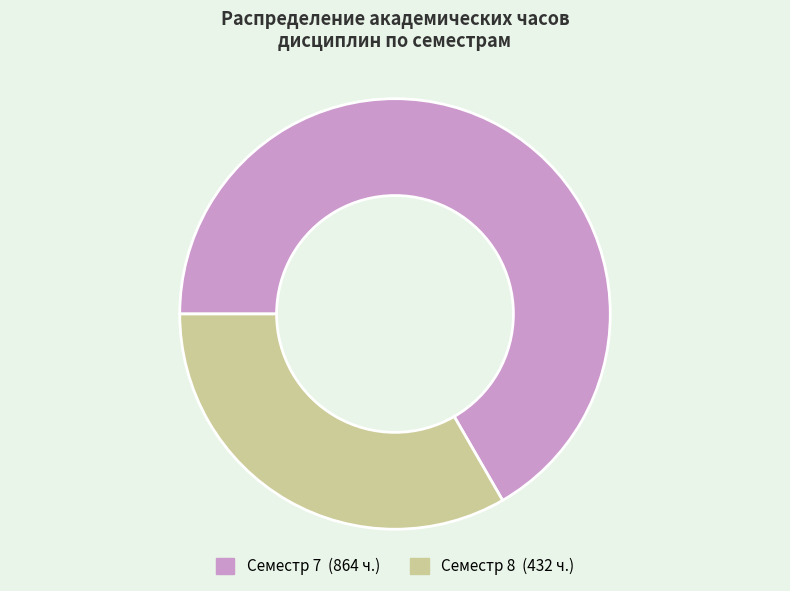

Does any single category account for the majority?

Yes